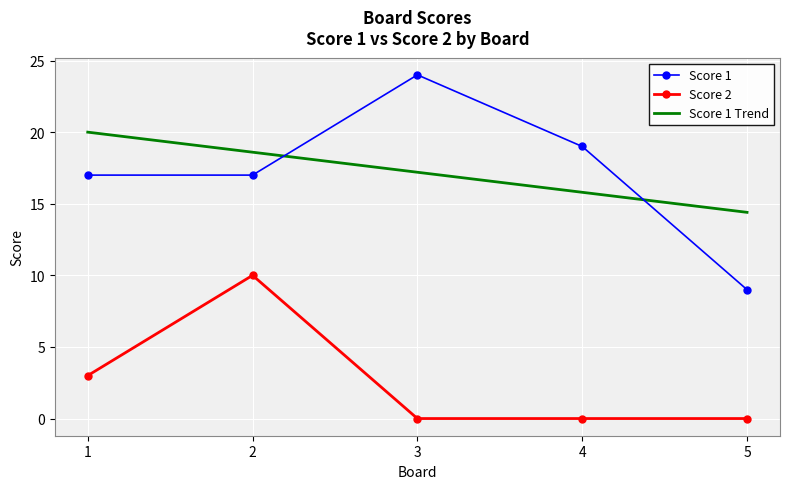

What is the average value of the Score 1 Trend series?

17.2